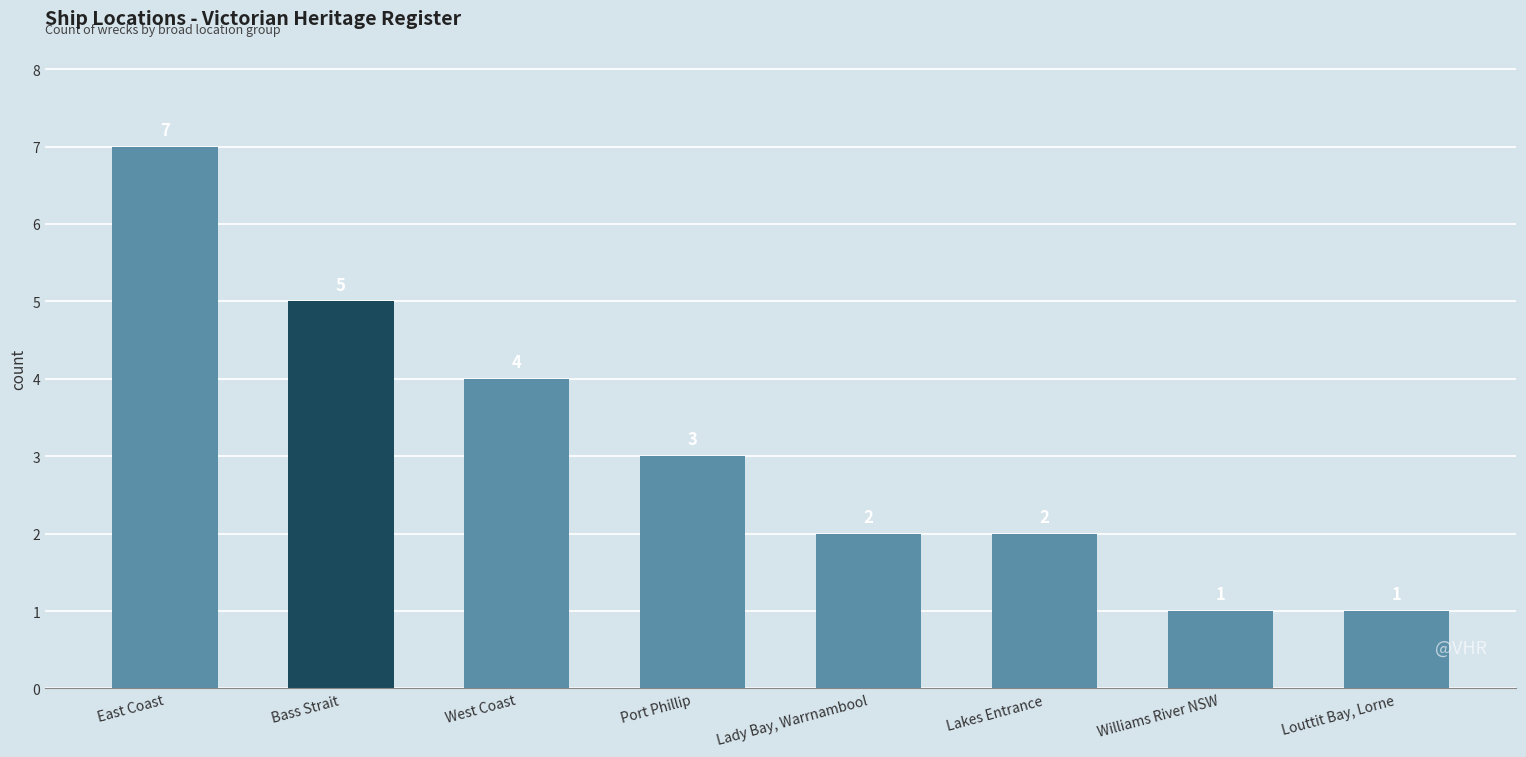

What is the smallest value displayed?

1